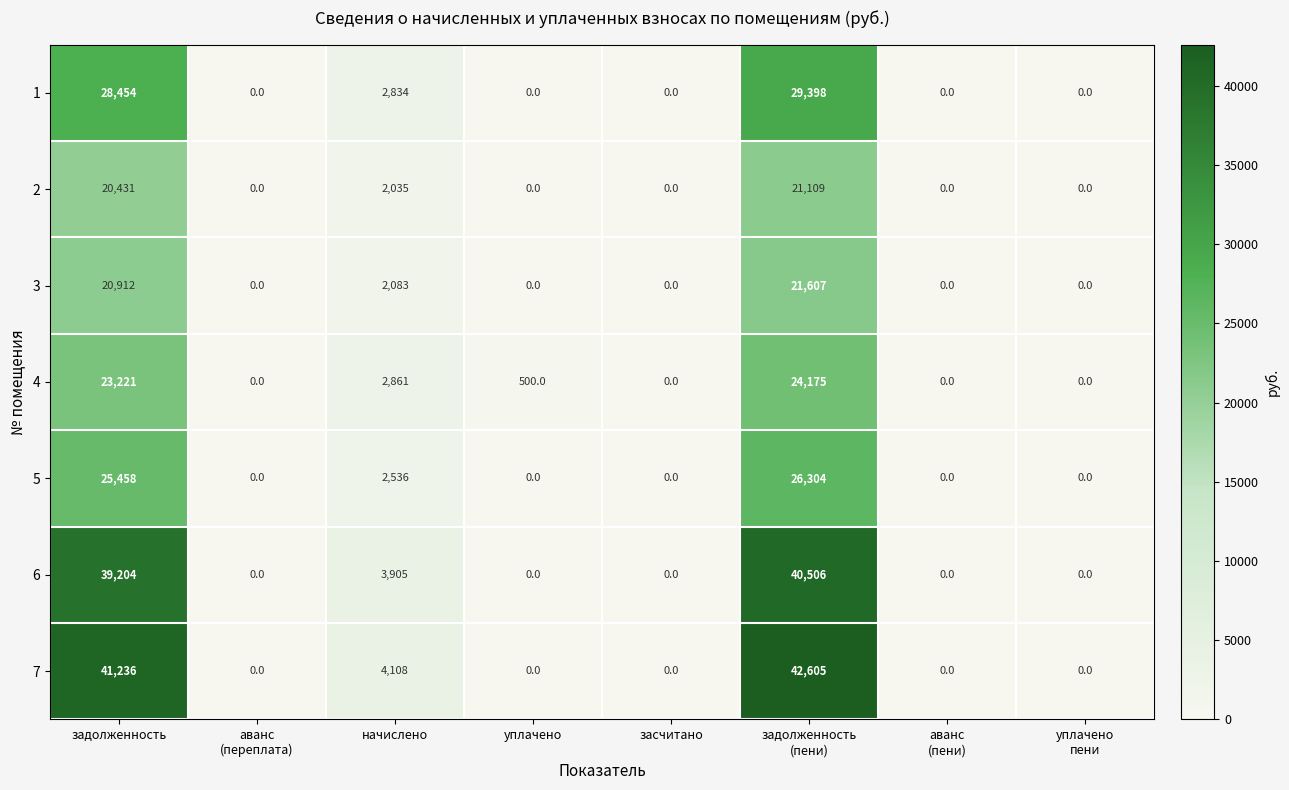

At which category is the sum across all series the highest?

задолженность
(пени)